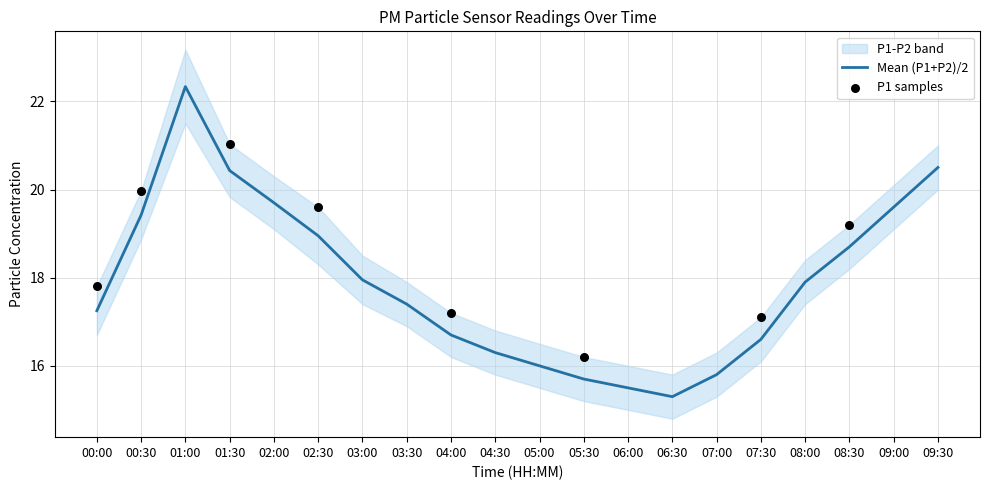

Approximately how many times larger is the value at 07:00 compared to 06:30?

1.0